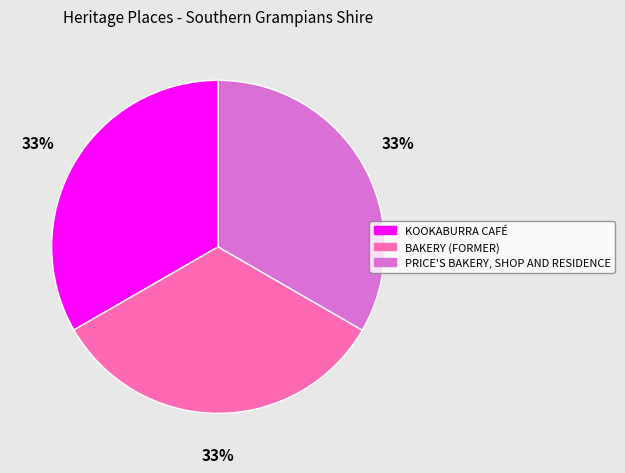

What is the ratio of the value at BAKERY (FORMER) to the value at KOOKABURRA CAFÉ?

1.0